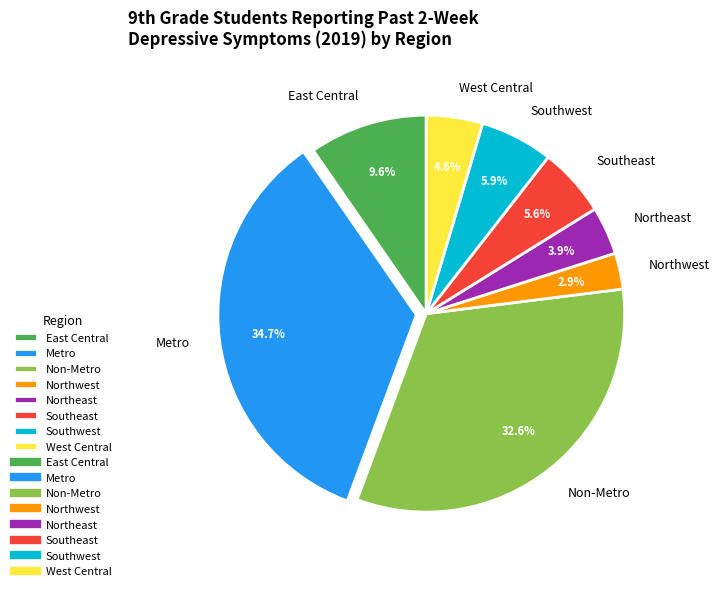

Which slice is the largest?

Metro